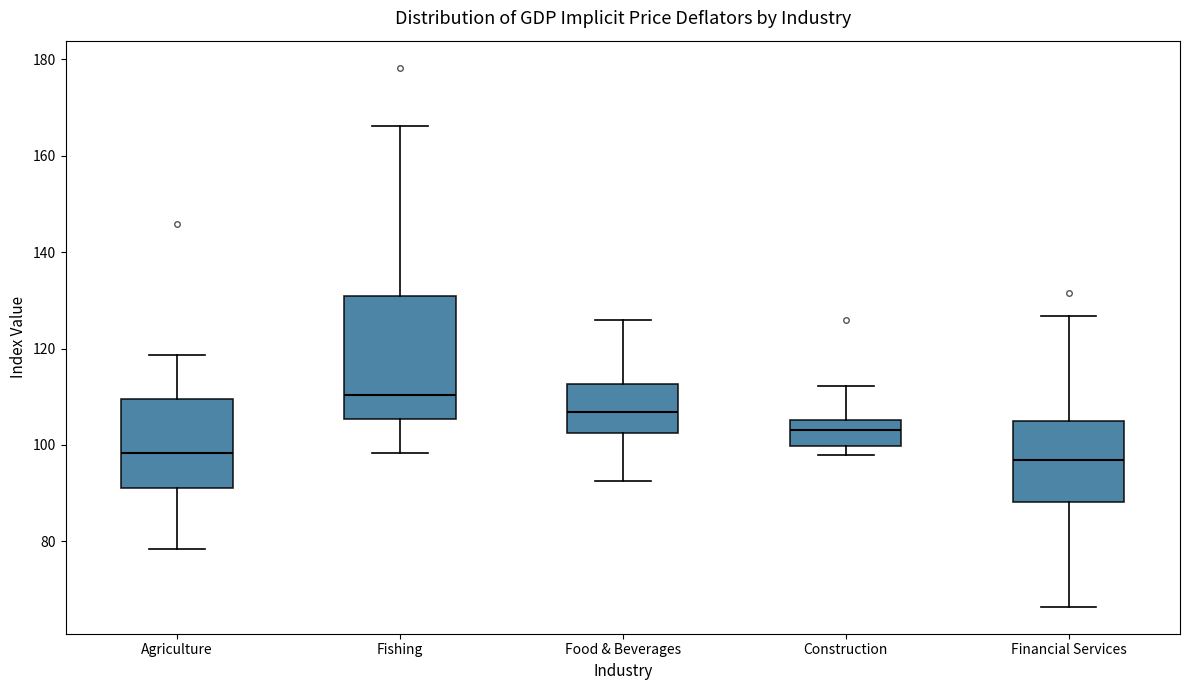

Reading left to right, transcribe this box plot: for each box, give where its median line is, the range the box spans, and where its two whiskers end, as read against the y-axis. The values are not printed on the chart, so give them approximately, as read against the axis.

Agriculture: median 98, box 92 to 110, whiskers 78 to 118
Fishing: median 110, box 106 to 130, whiskers 98 to 166
Food & Beverages: median 106, box 102 to 112, whiskers 92 to 126
Construction: median 104, box 100 to 106, whiskers 98 to 112
Financial Services: median 96, box 88 to 106, whiskers 66 to 126